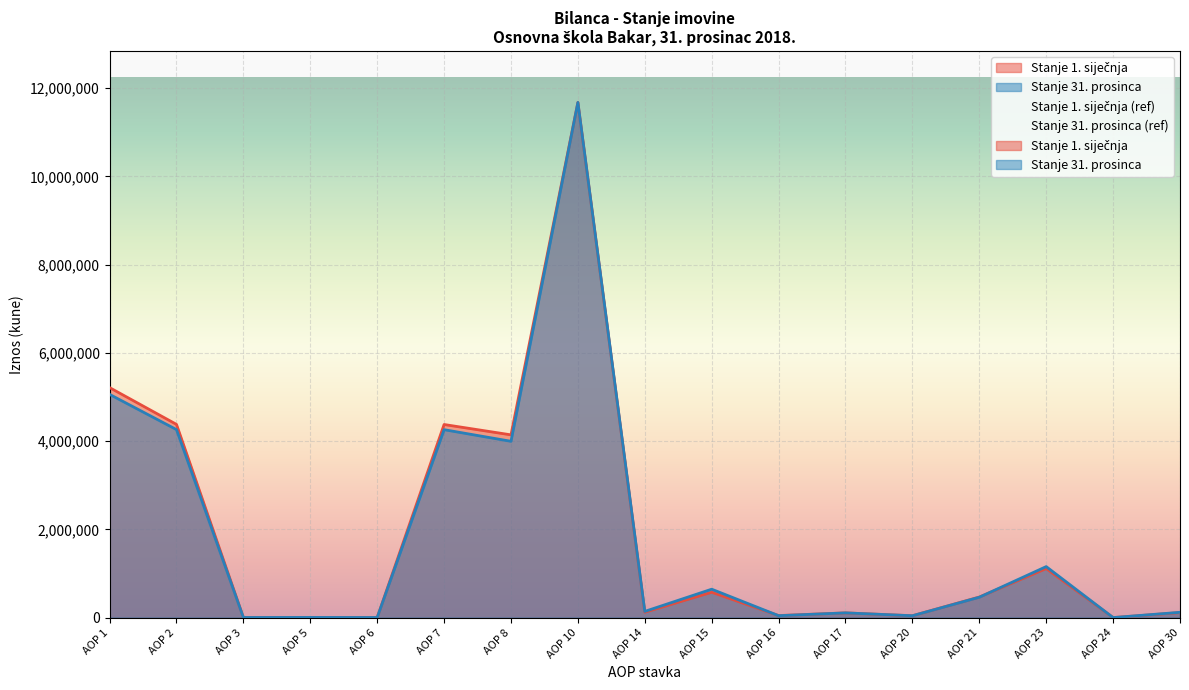

Where is Stanje 1. siječnja nearest to the value 5838469?

AOP 1